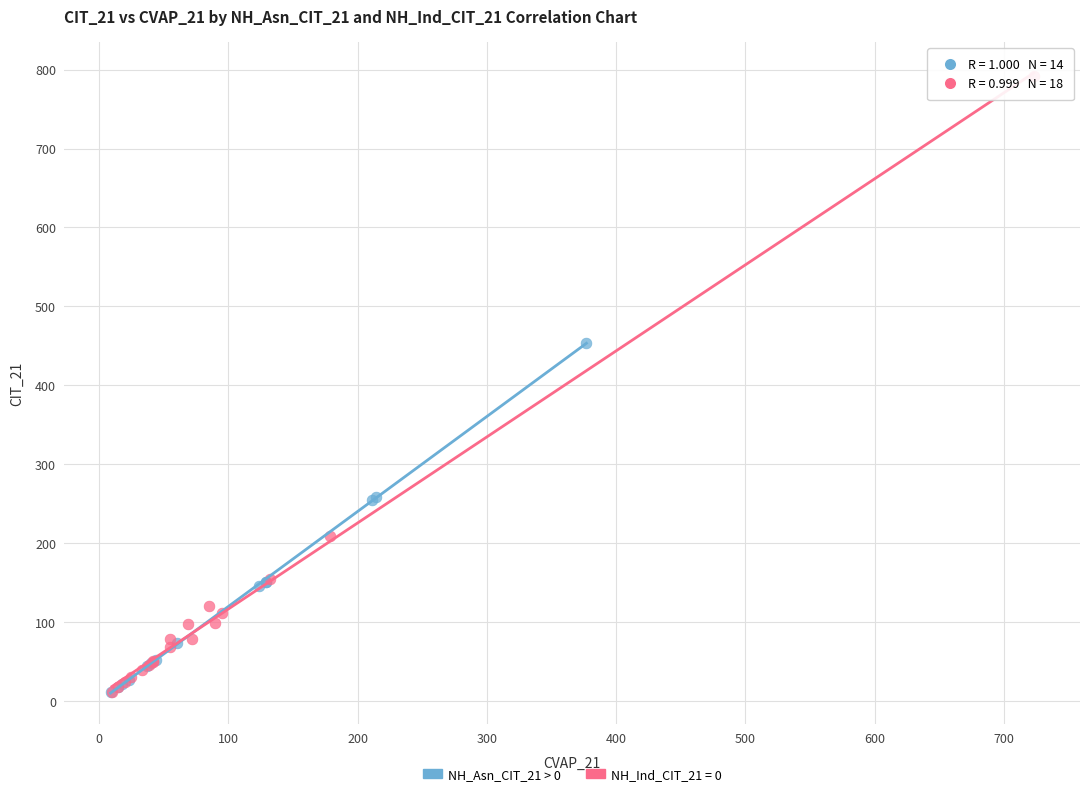

Which series contains the highest Y value?

NH_Ind_CIT_21 = 0